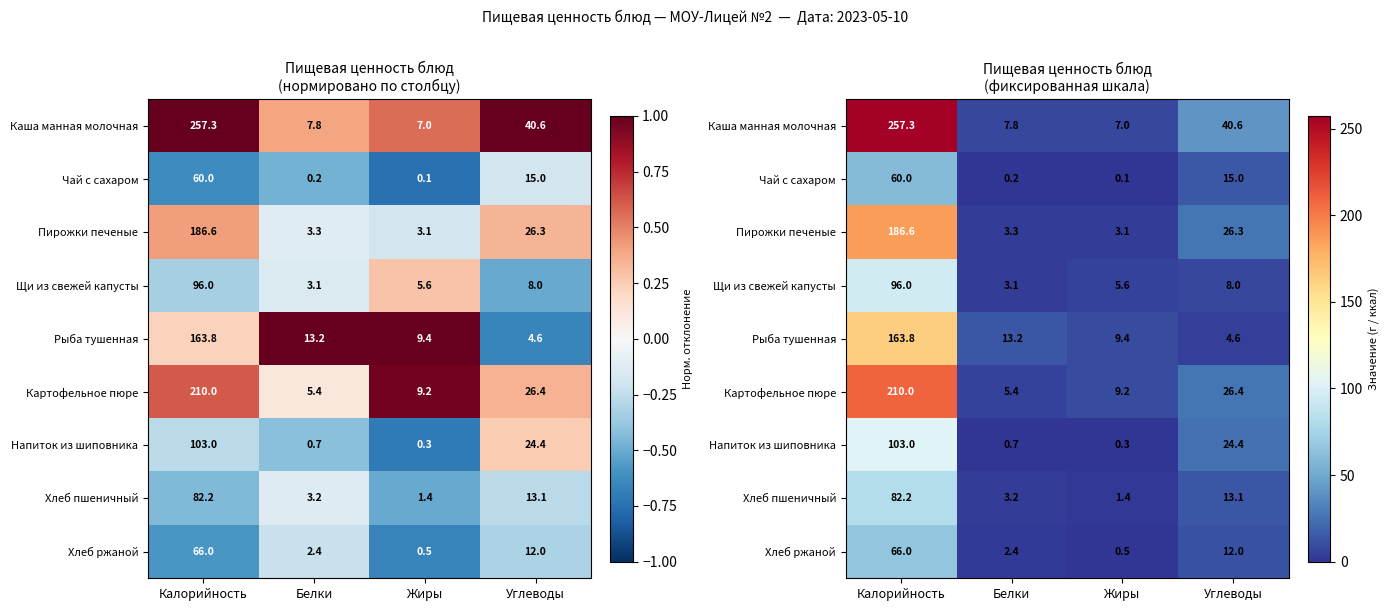

Which series has the largest total across all categories?

Каша манная молочная